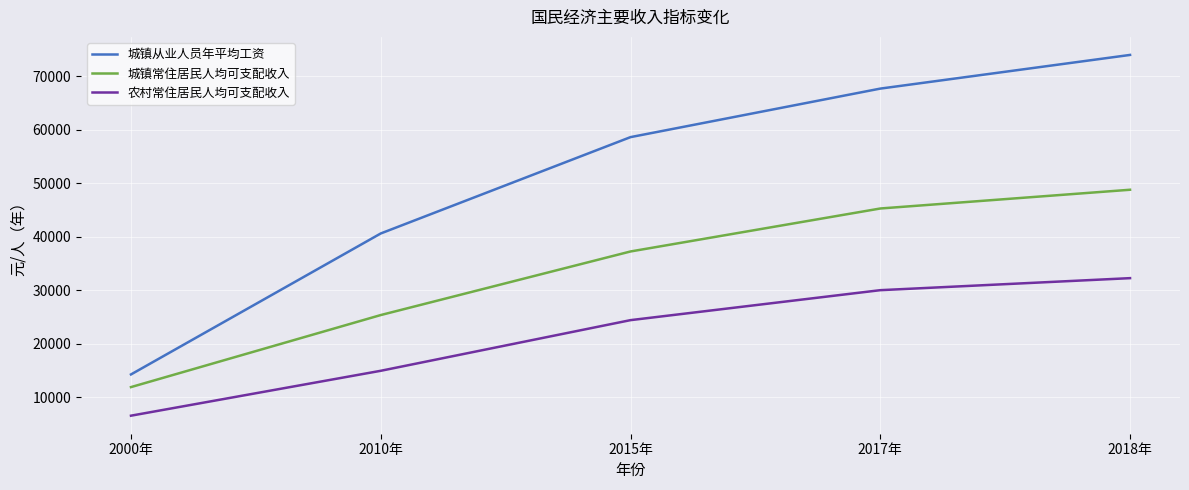

What is the difference between the highest and lowest values at 2018年?

41767